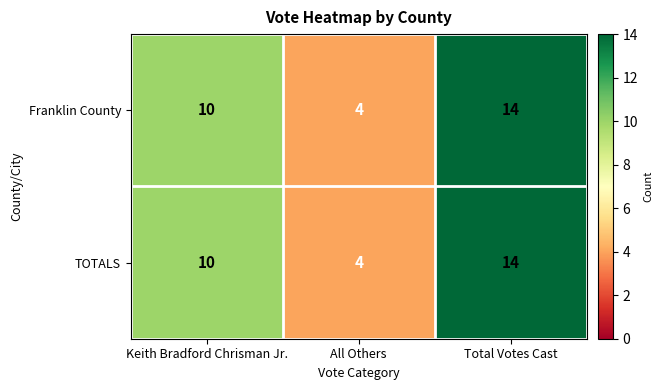

The Franklin County series shows 10 at Keith Bradford Chrisman Jr.. True or false?

True